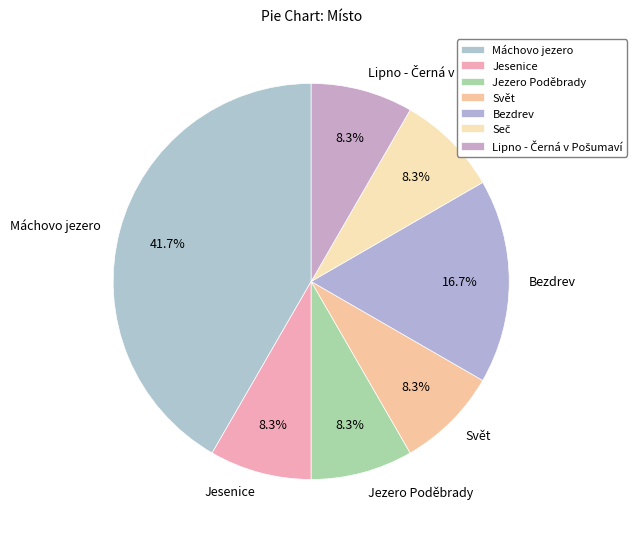

Does any single category account for the majority?

No